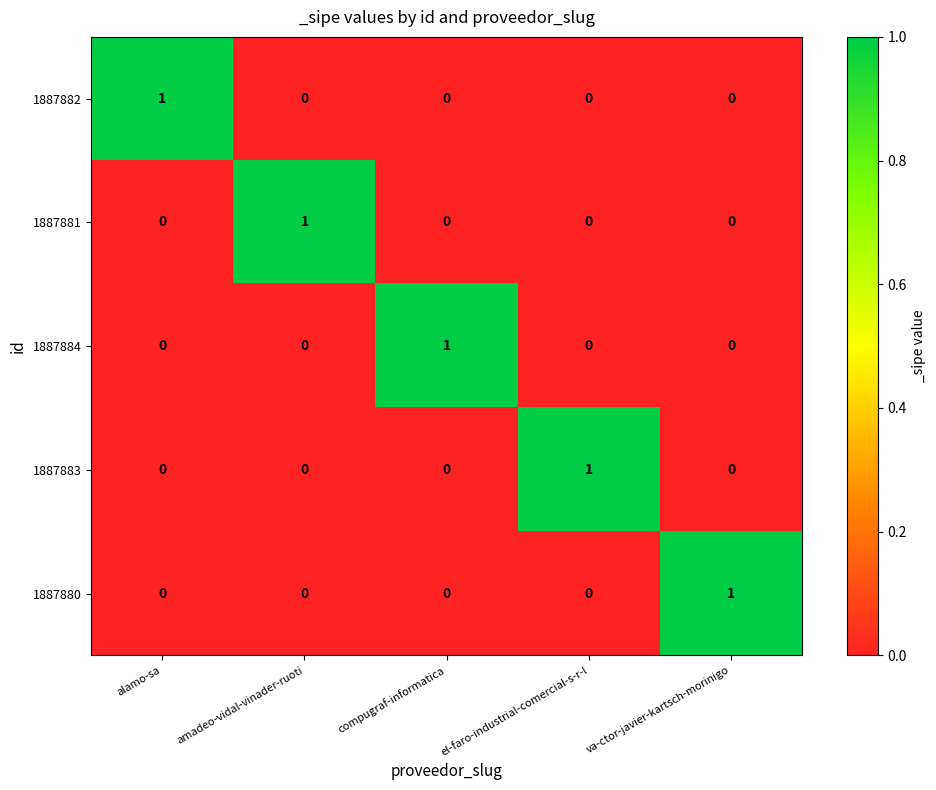

True or false: 1887880 has a value of -1 at el-faro-industrial-comercial-s-r-l.

False